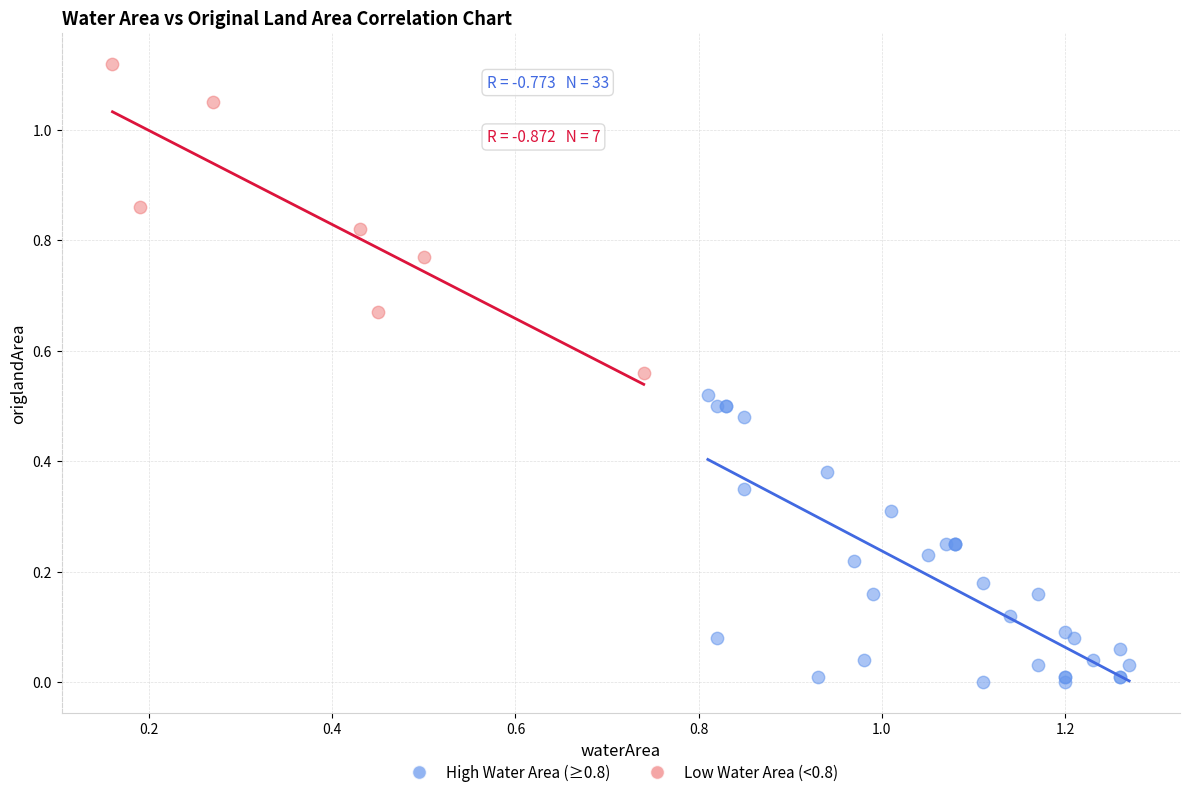

Which series contains the lowest Y value?

High Water Area (≥0.8)